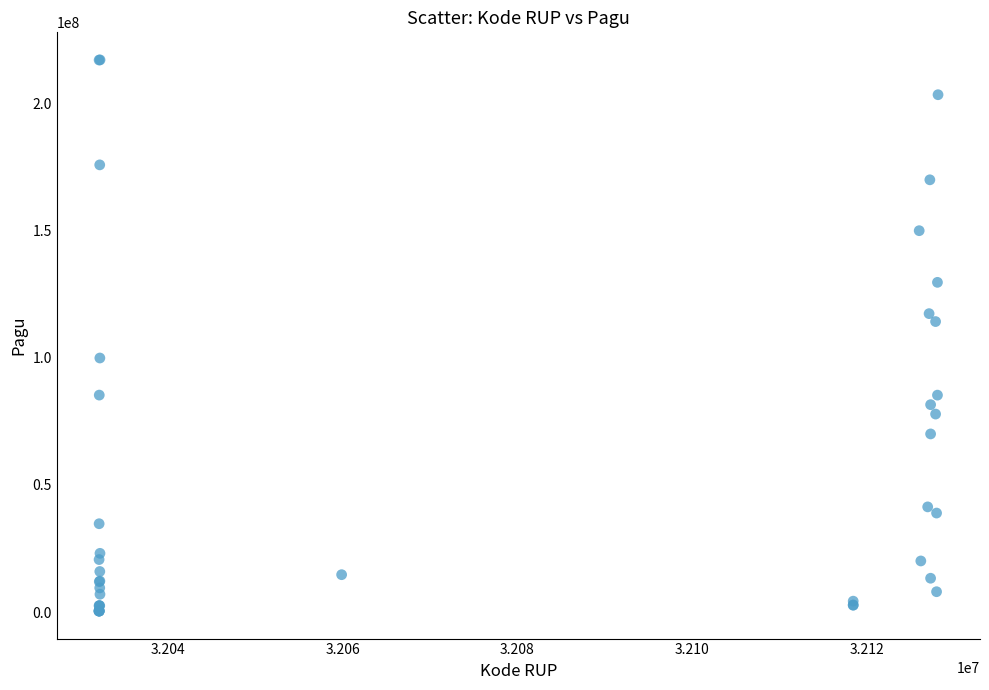

What Y value in the scatter plot is closest to 108830000?

114296000